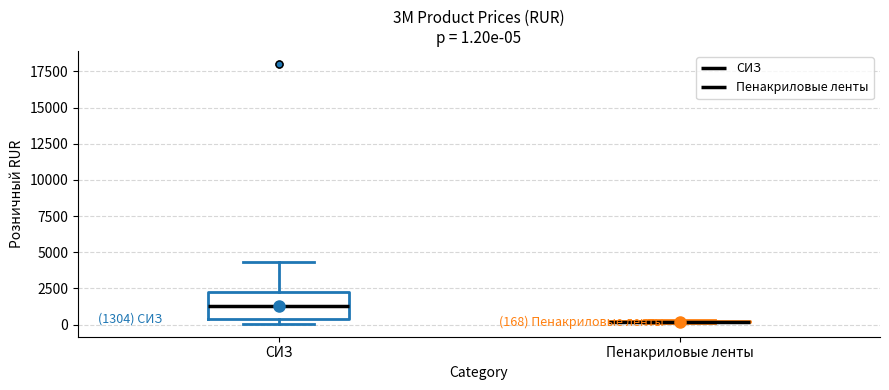

Comparing the boxes themselves (not the whiskers), which one is the tallest?

СИЗ